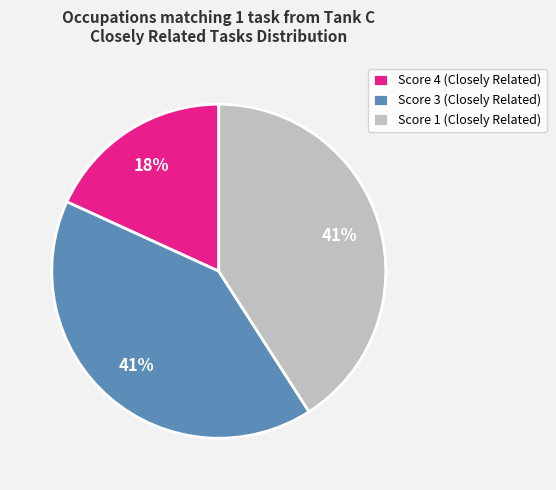

Between Score 4 (Closely Related) and Score 3 (Closely Related), which is larger?

Score 3 (Closely Related)